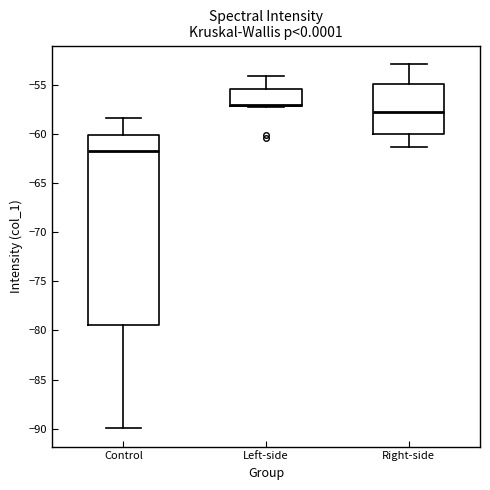

Which box has the lowest median line?

Control